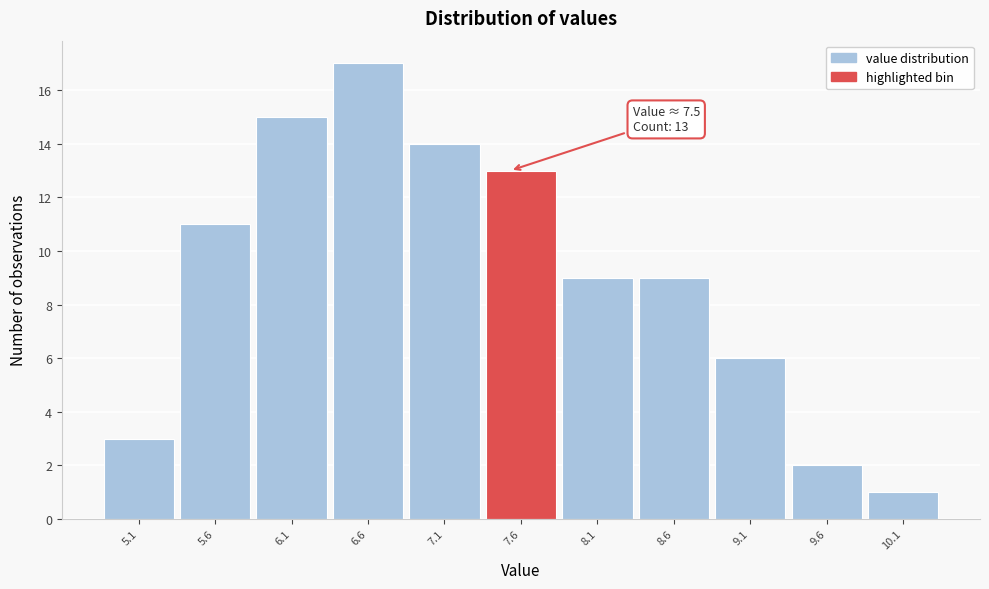

Over which range of the x-axis is the bar tallest?

6.32 to 6.82